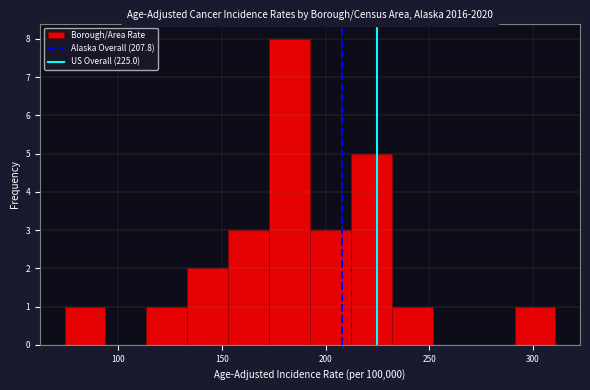

Read against the x-axis, roughly where is the centre of the tallest bar?

185